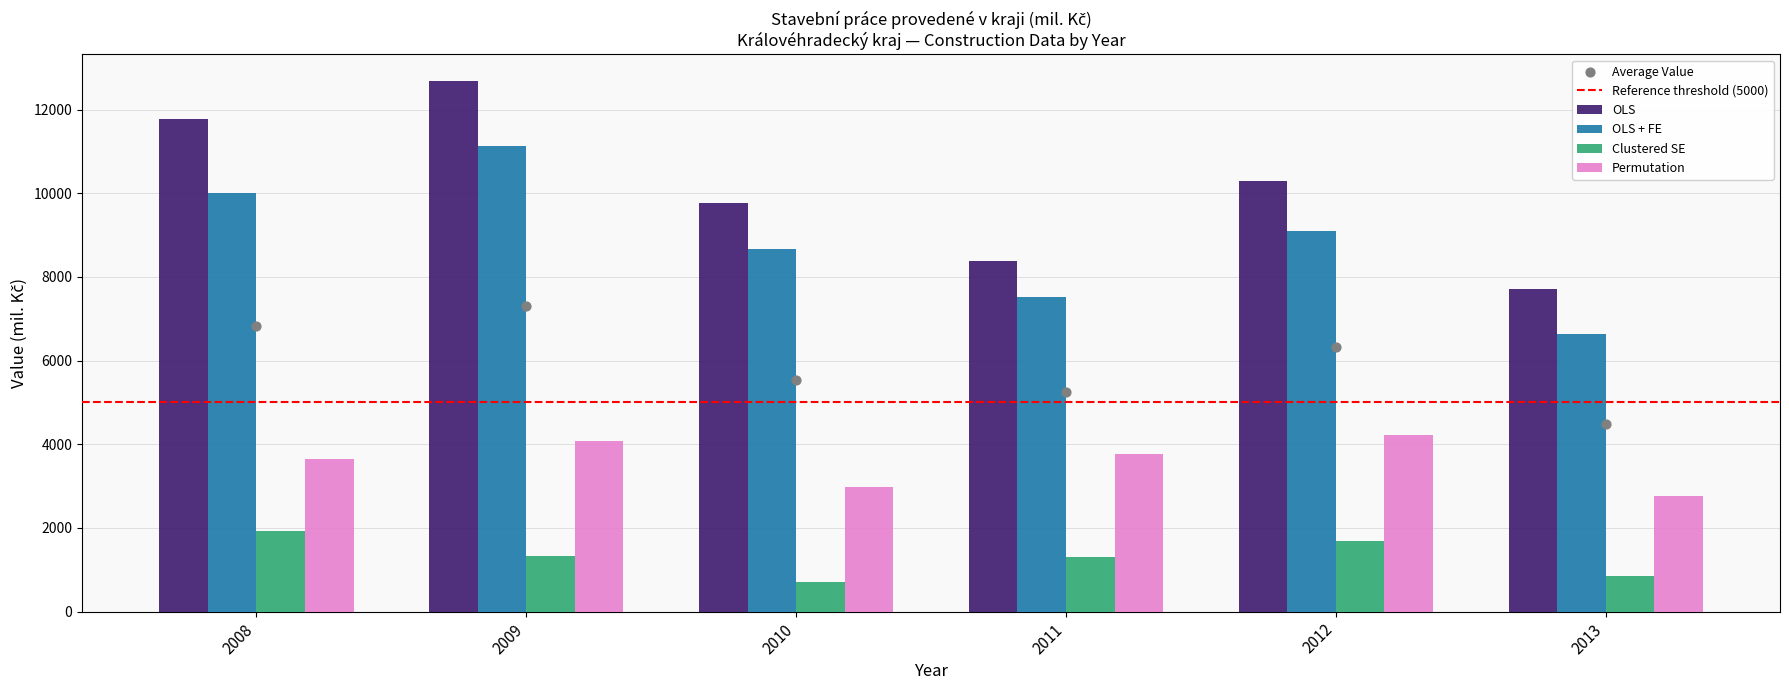

Which series contains the highest Y value?

OLS